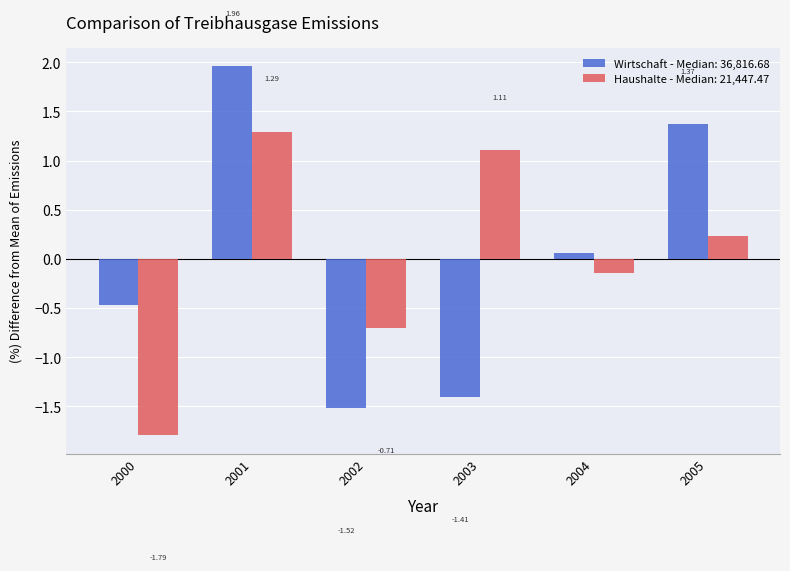

What are all the series names shown in the legend?

Wirtschaft - Median: 36,816.68, Haushalte - Median: 21,447.47